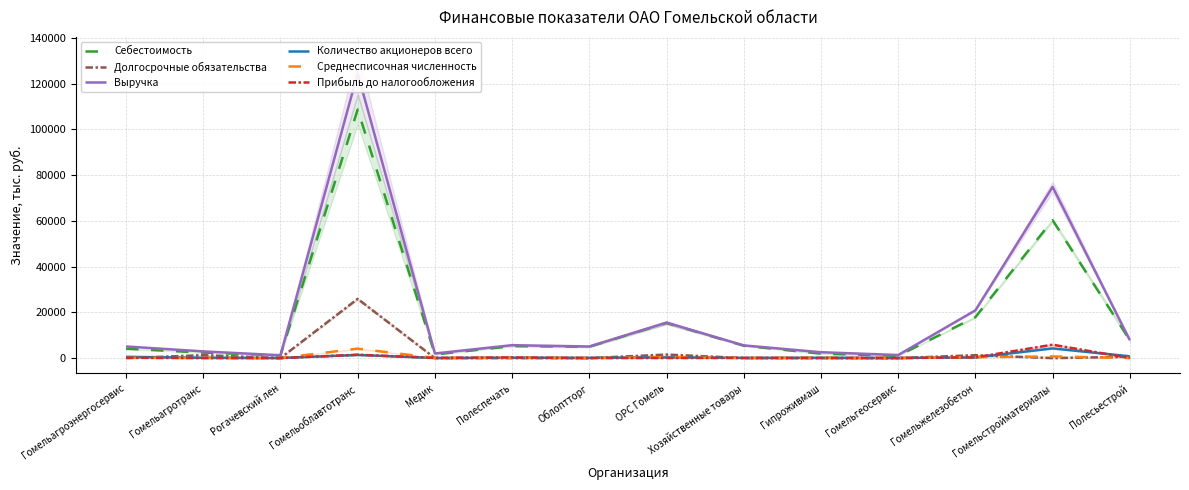

Rank the series by their maximum value, from lowest to highest.

Среднесписочная численность, Количество акционеров всего, Прибыль до налогообложения, Долгосрочные обязательства, Себестоимость, Выручка